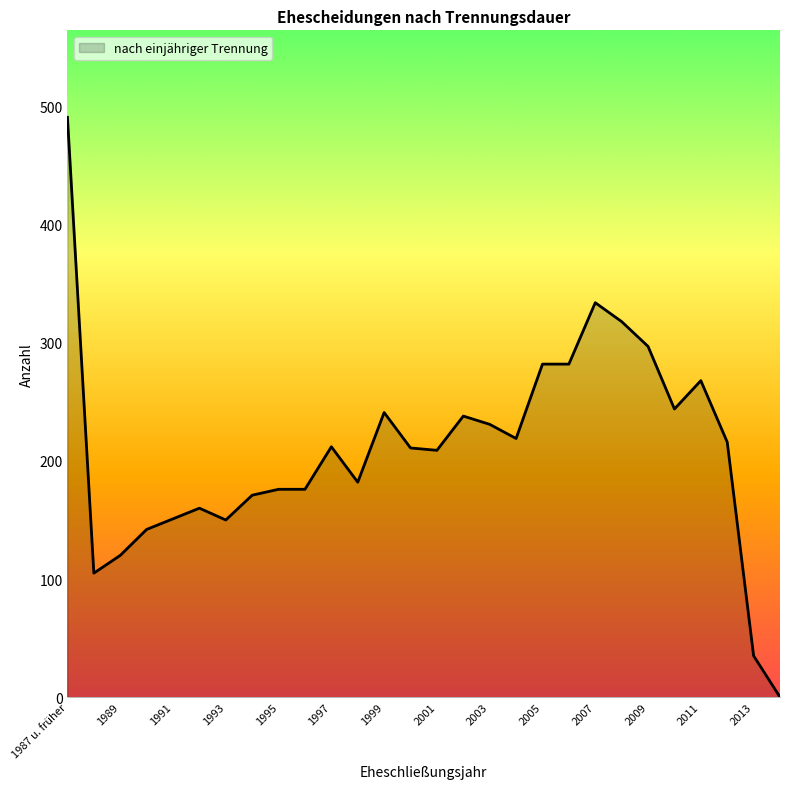

What is the difference between the maximum and second lowest values?

456